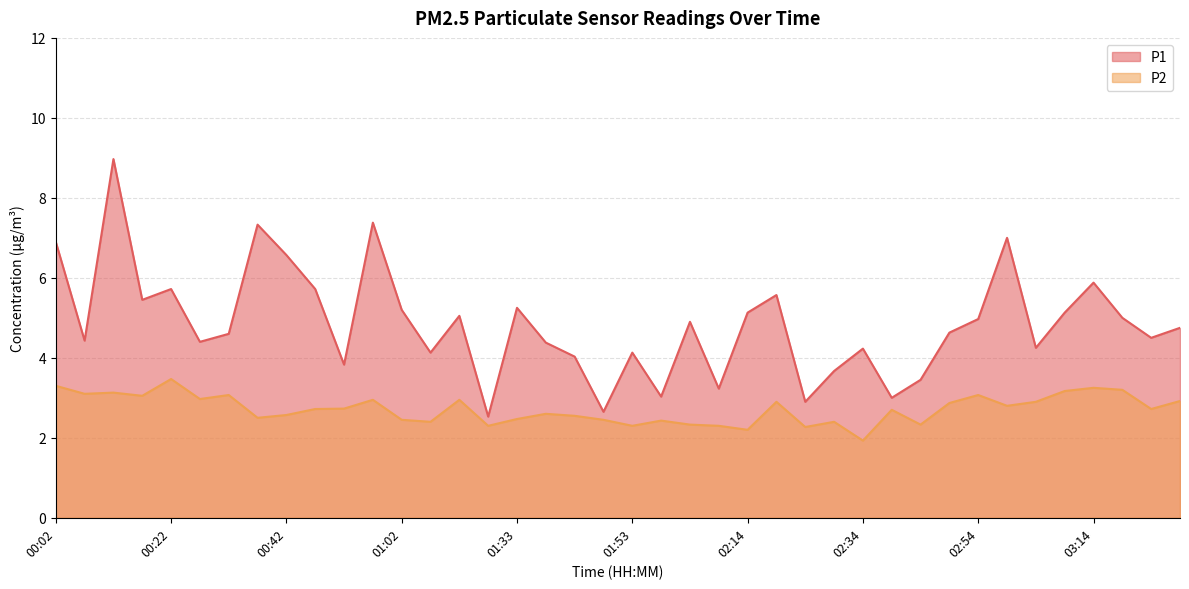

The P2 series shows 3.1 at 00:12. True or false?

True